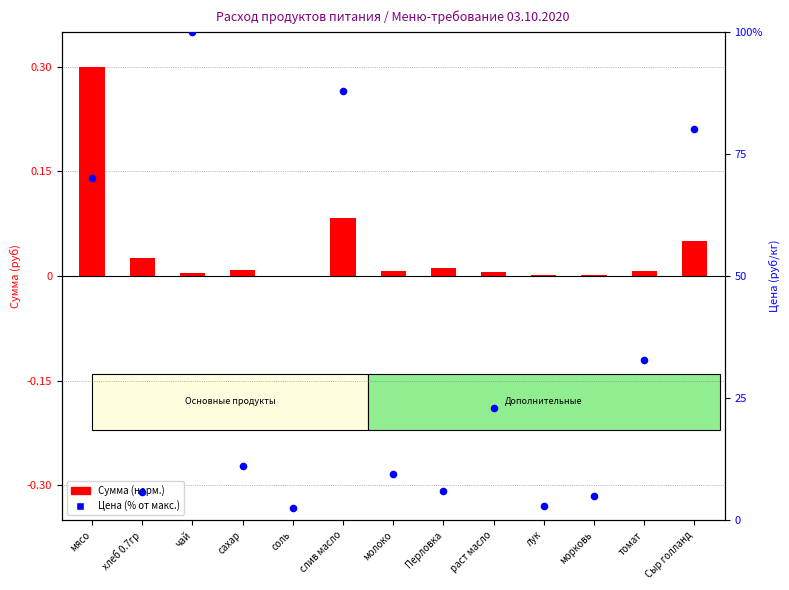

What is the ratio of the value at томат to the value at раст масло?

1.4